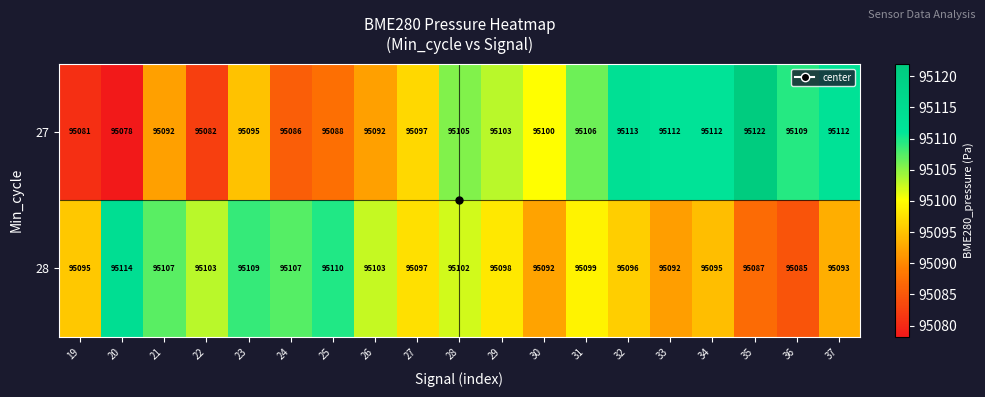

Where does the 28 series first go above 95098?

20